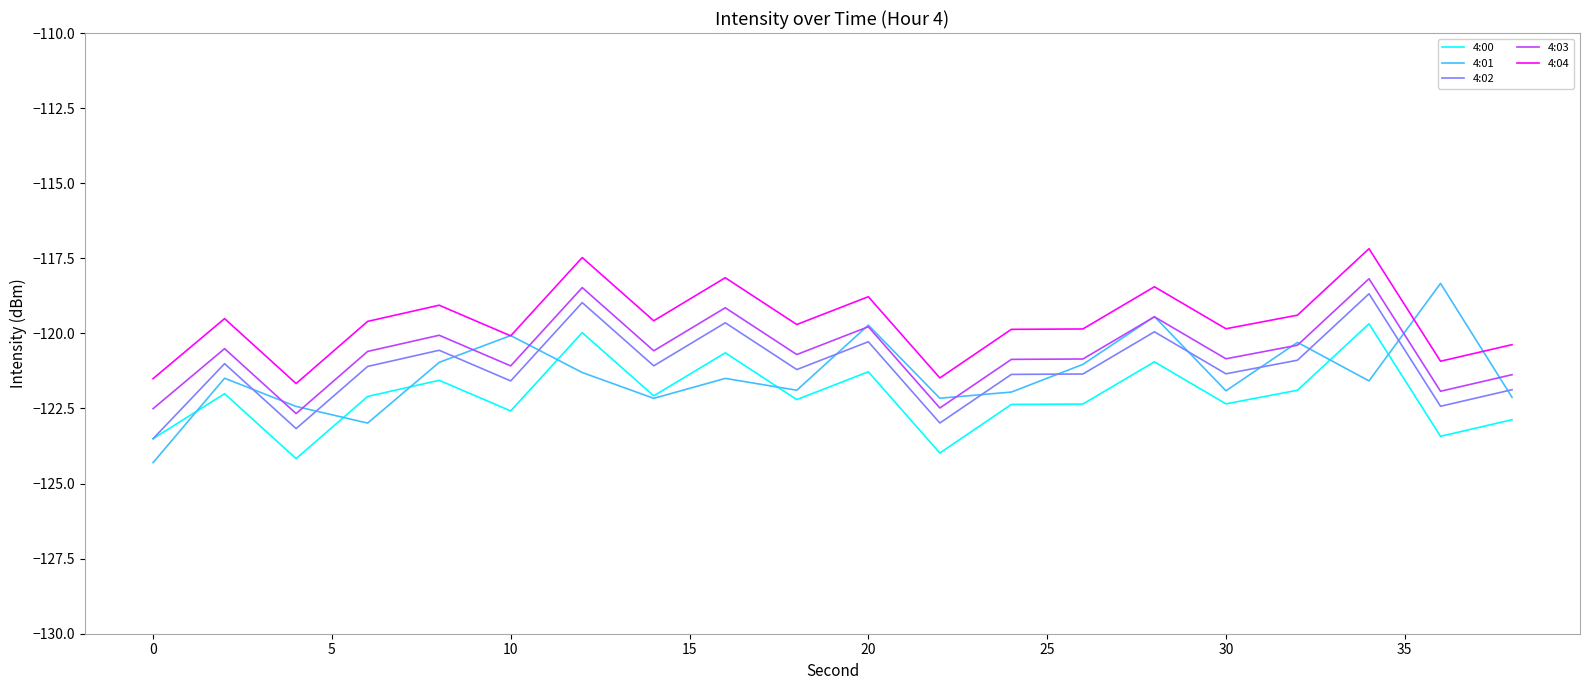

What are all the series names shown in the legend?

4:00, 4:01, 4:02, 4:03, 4:04